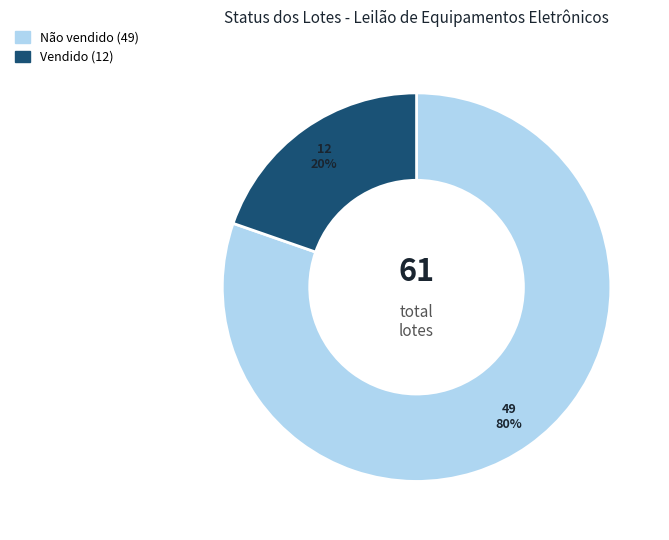

How many slices are in this pie chart?

2